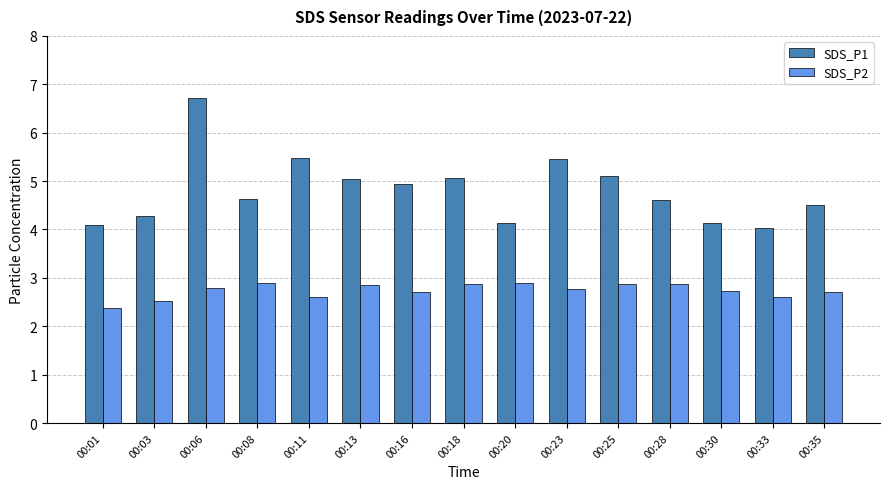

What is the difference between the highest and lowest values at 00:33?

1.4